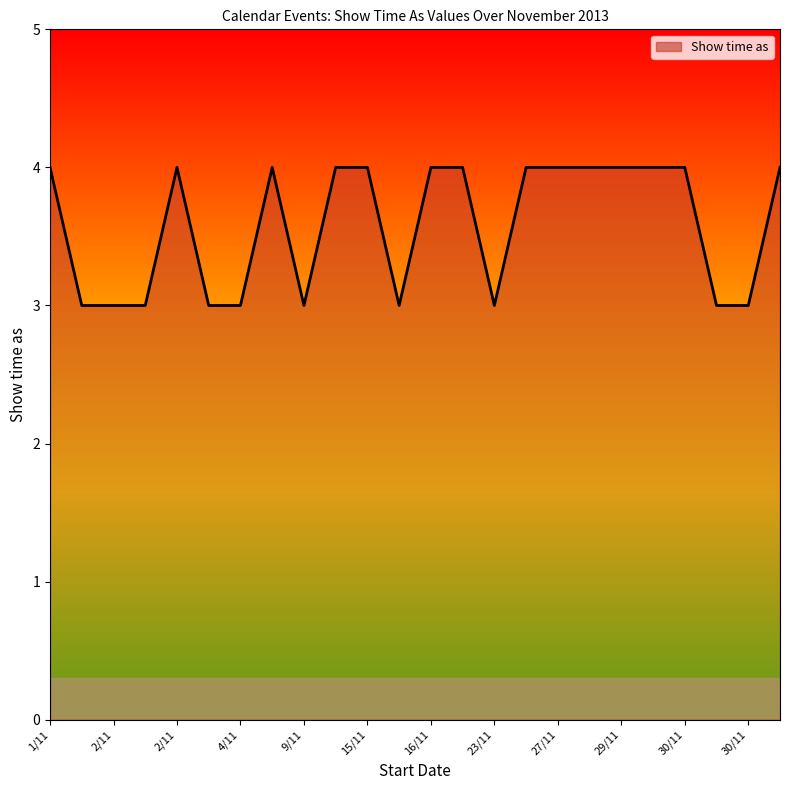

What is the difference between the maximum and minimum values?

1